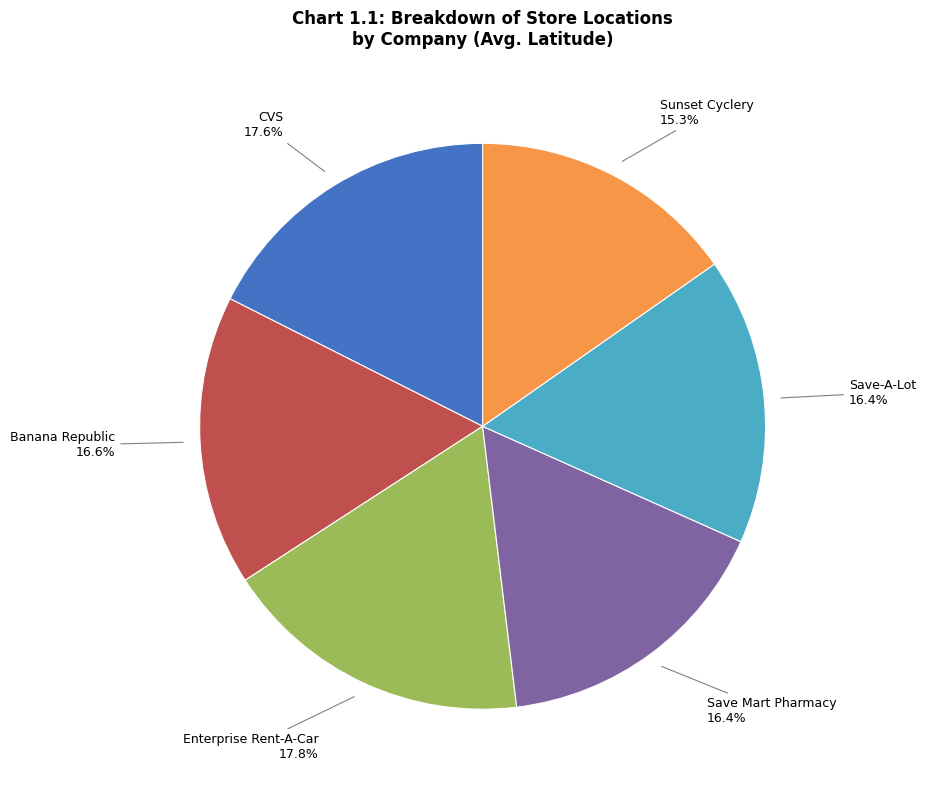

How many segments does this pie chart have?

6